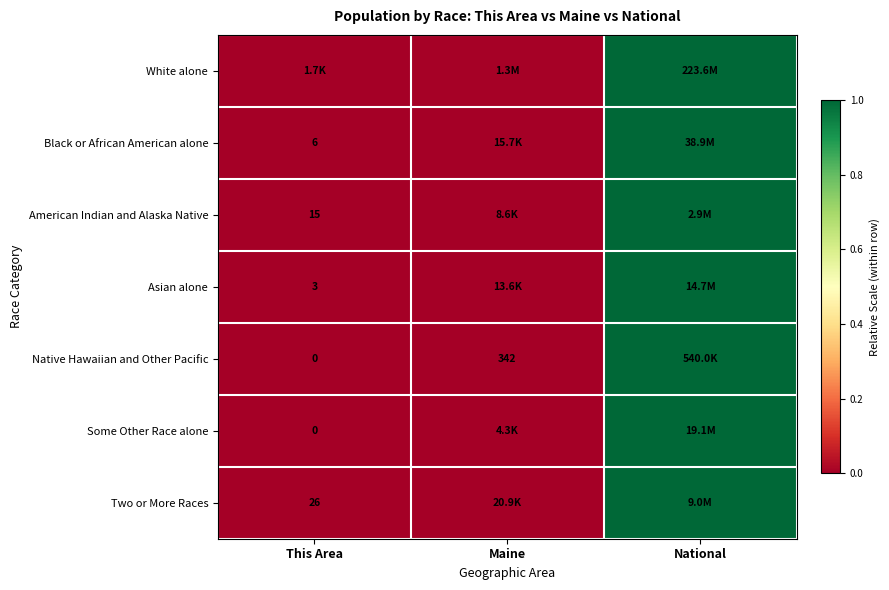

How many categories are shown in the chart?

3